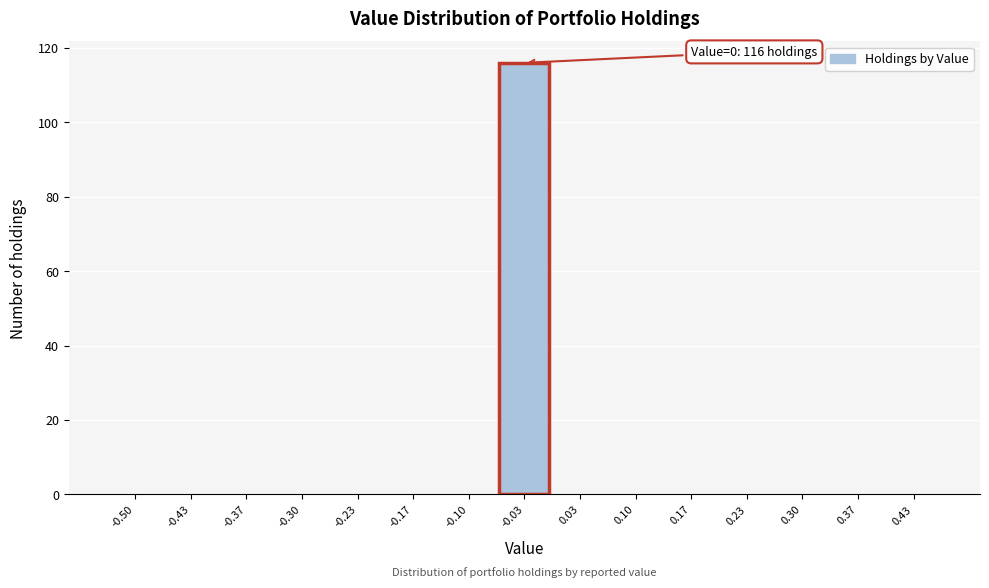

Reading left to right, list all the values displayed in this chart.

-0.50=0	-0.43=0	-0.37=0	-0.30=0	-0.23=0	-0.17=0	-0.10=0	-0.03=116	0.03=0	0.10=0	0.17=0	0.23=0	0.30=0	0.37=0	0.43=0